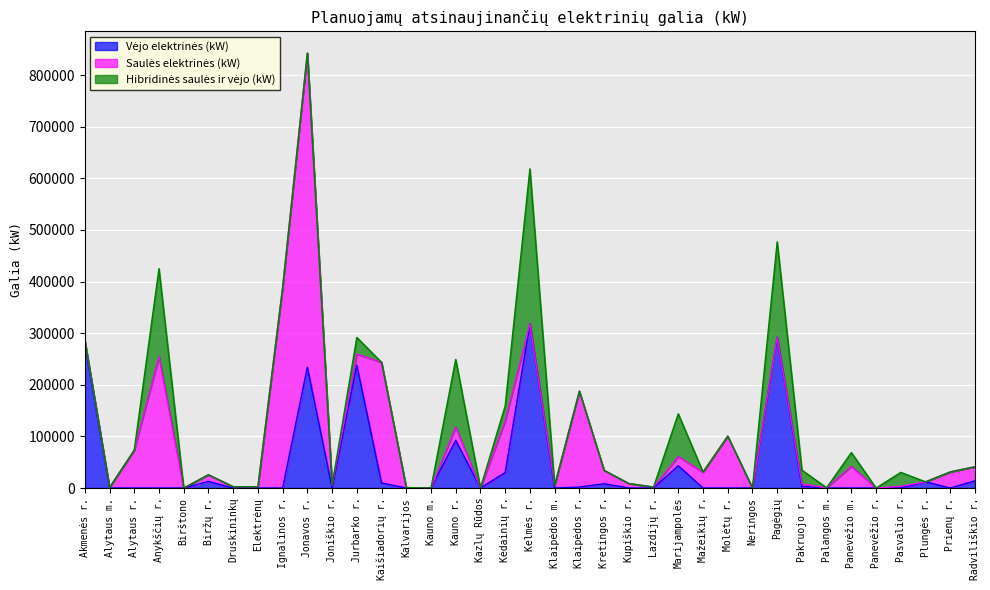

What is the total value across all series at Jonavos r.?

842636